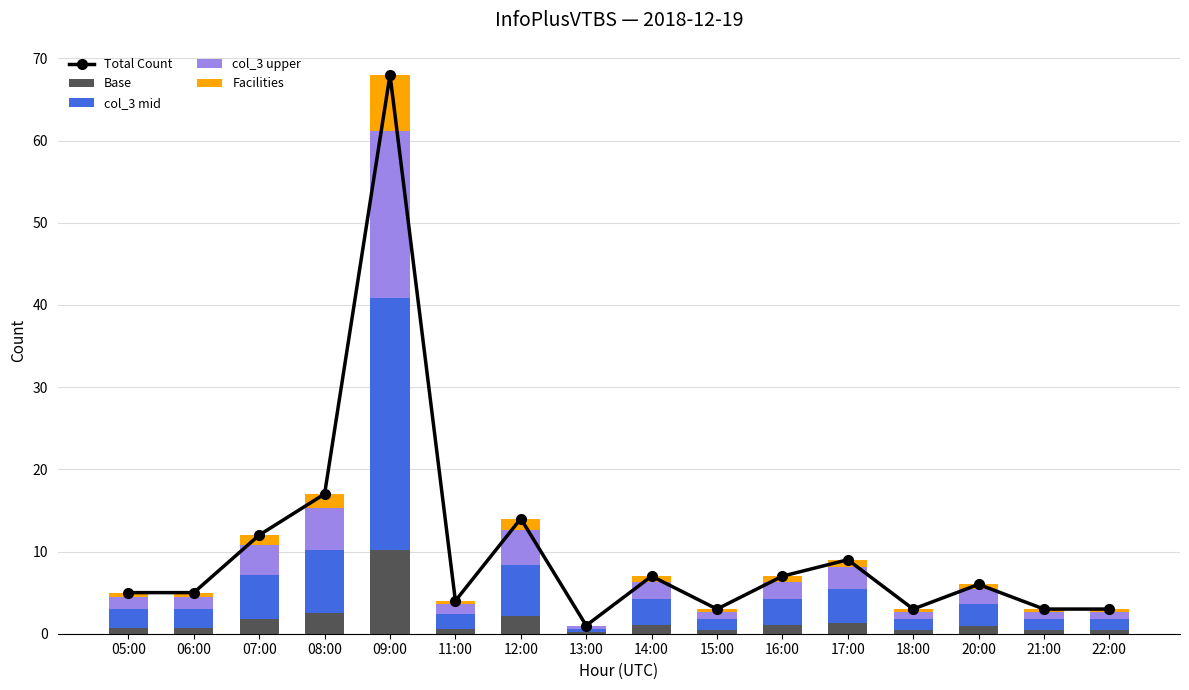

How many data points in Total Count are above 6?

7